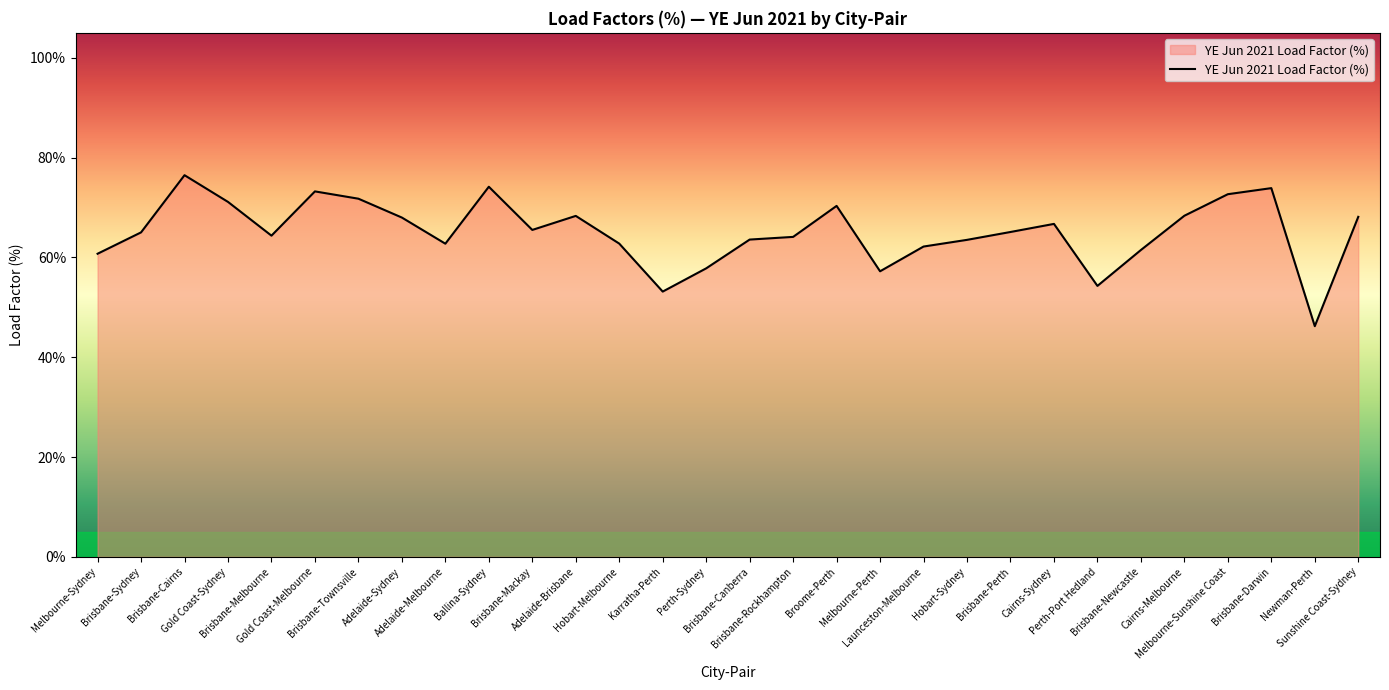

True or false: the data shows 115.6 at Brisbane-Darwin.

False